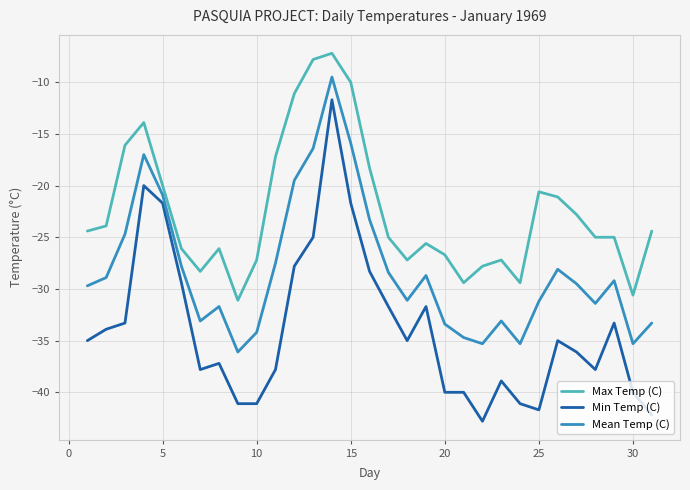

What is the sum of all Max Temp (C) values?

-696.5